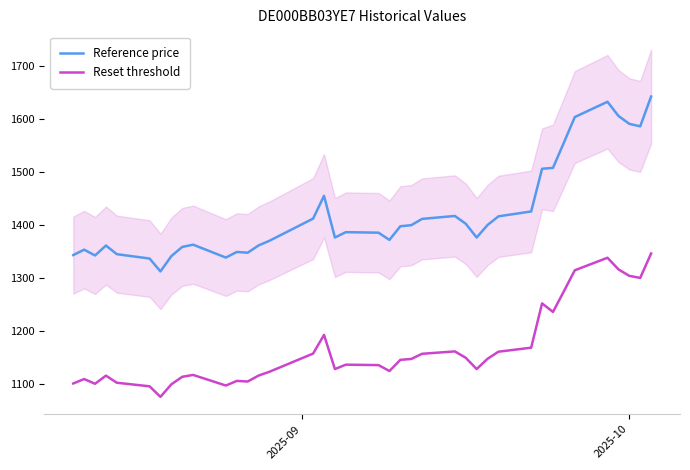

What is the sum of all Reset threshold values?

45523.0